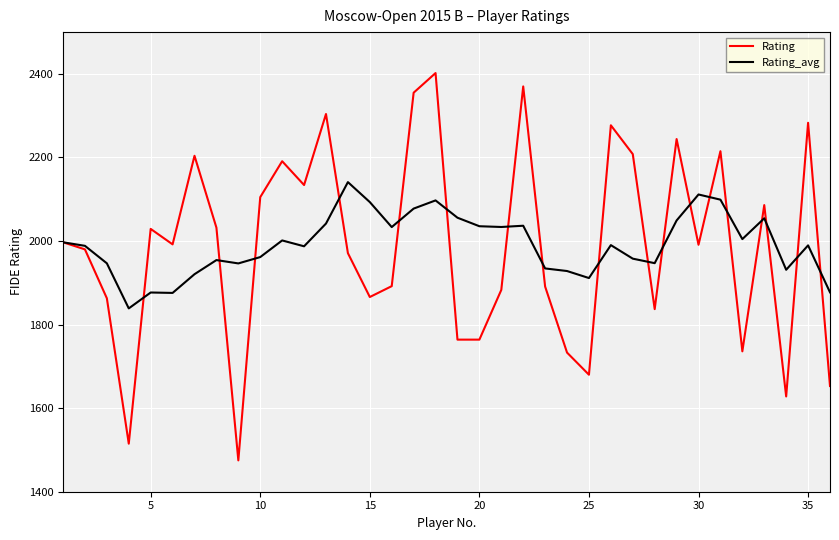

How many lines are shown in the chart?

2